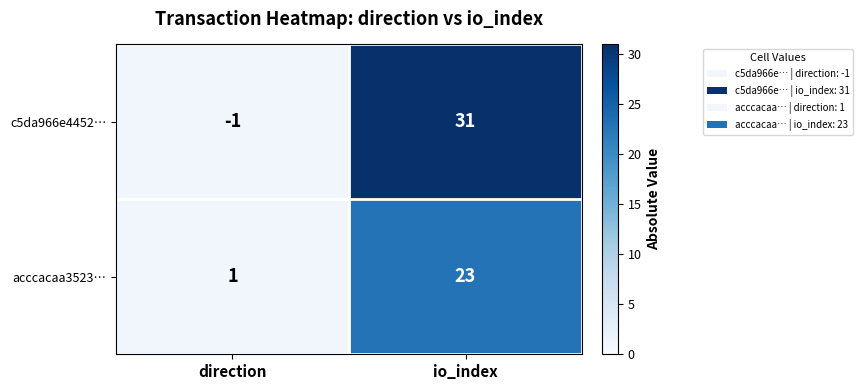

How many distinct data groups are displayed?

2